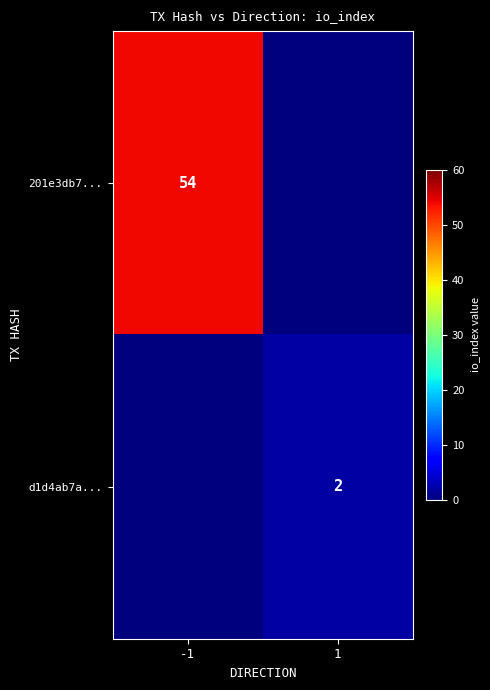

The d1d4ab7a... series shows 2 at 1. True or false?

True